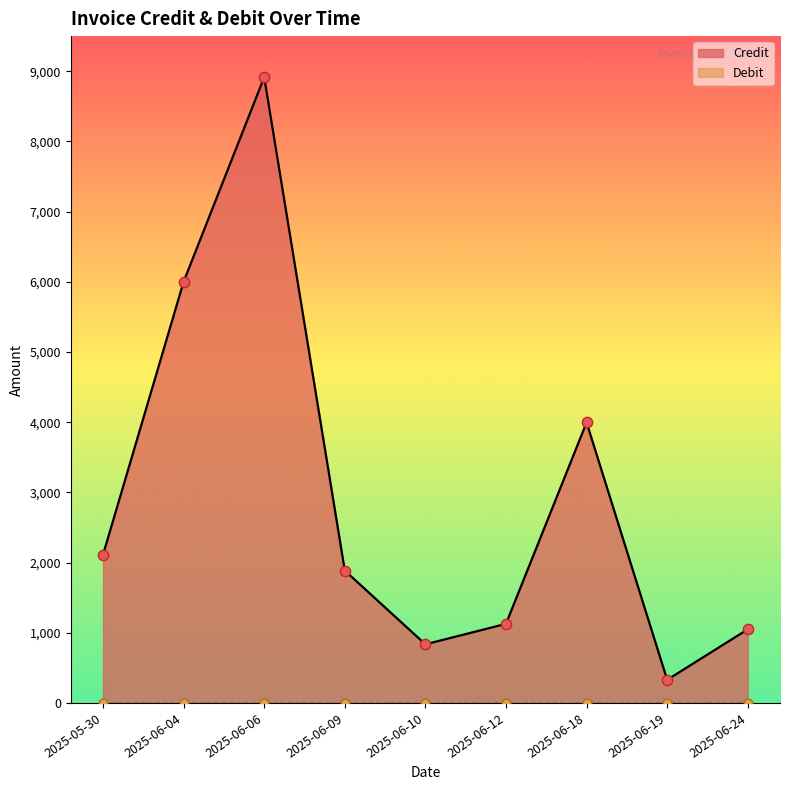

Which has a higher value, 2025-06-10 or 2025-06-04?

2025-06-04